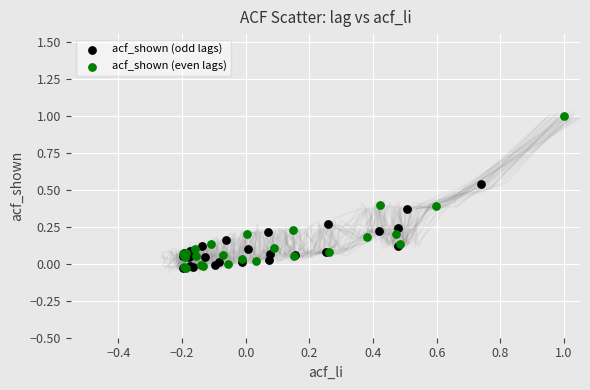

What are all the series names shown in the legend?

acf_shown (odd lags), acf_shown (even lags)